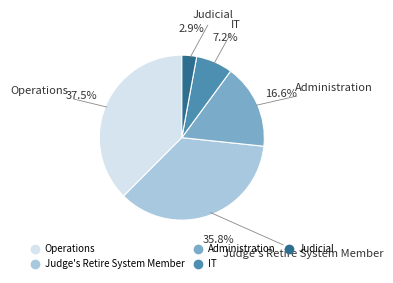

To the nearest percent, what is the difference between the largest and smallest slice percentages?

35%